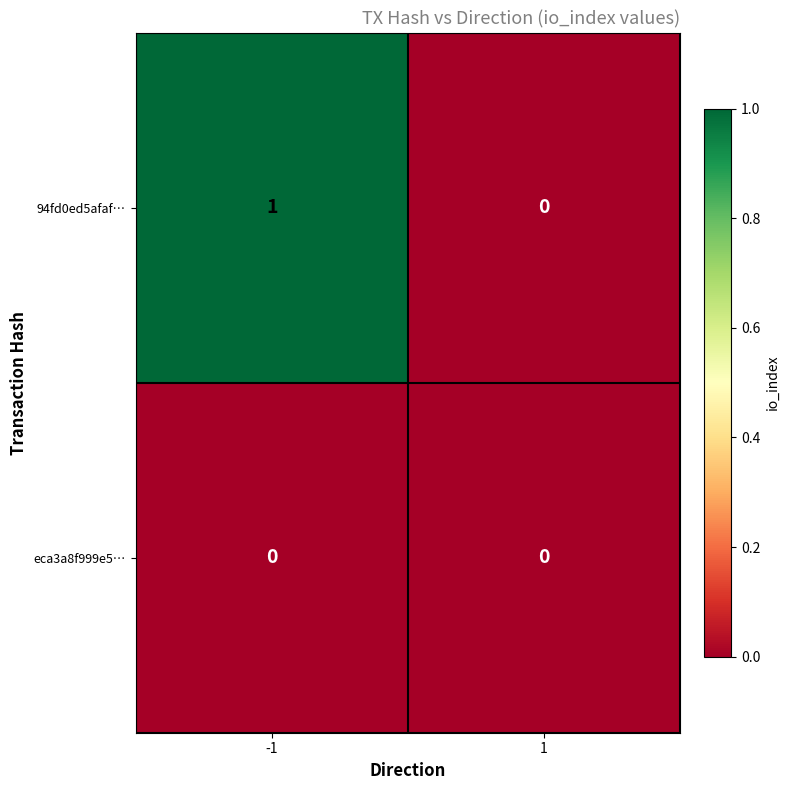

List the series in order of their overall mean, lowest first.

eca3a8f999e5…, 94fd0ed5afaf…